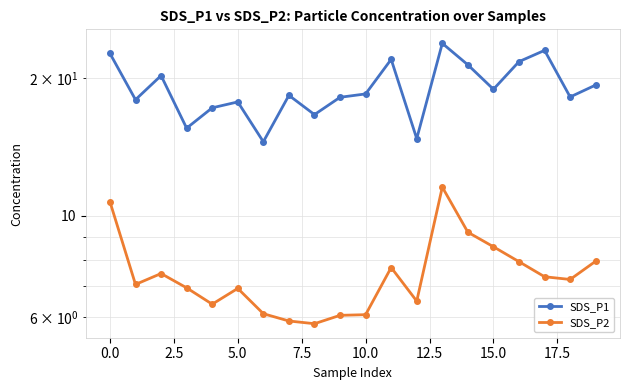

At 7.5, list the series in order from largest to smallest.

SDS_P1, SDS_P2